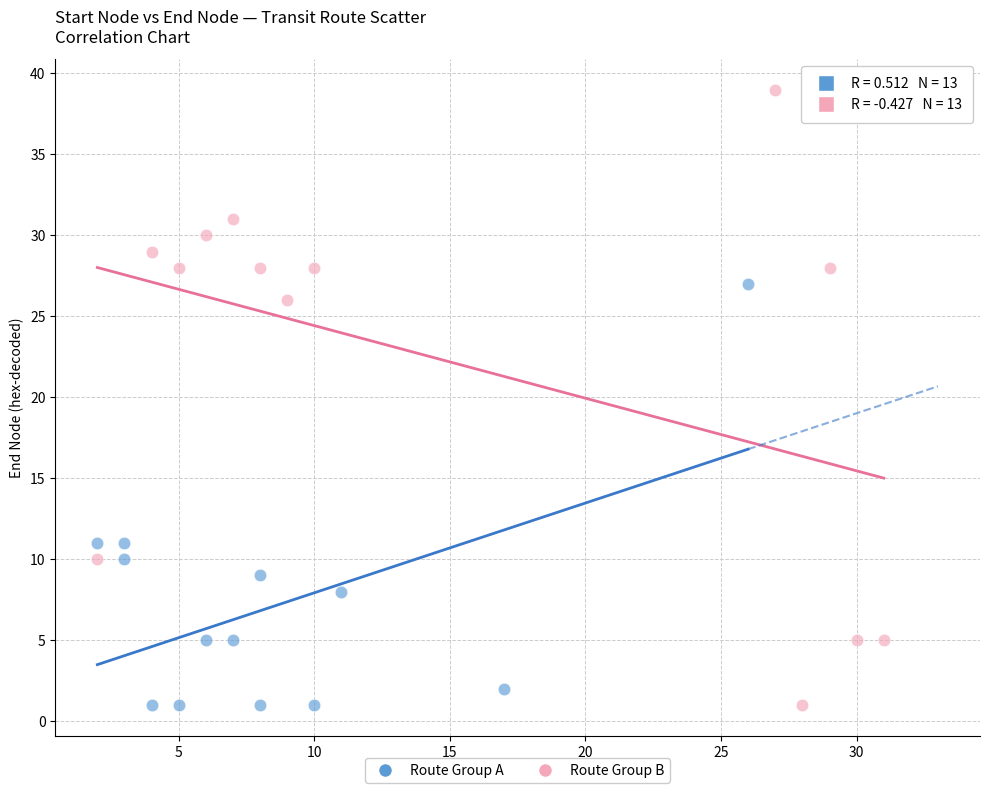

Which series has the widest spread of Y values?

Route Group B